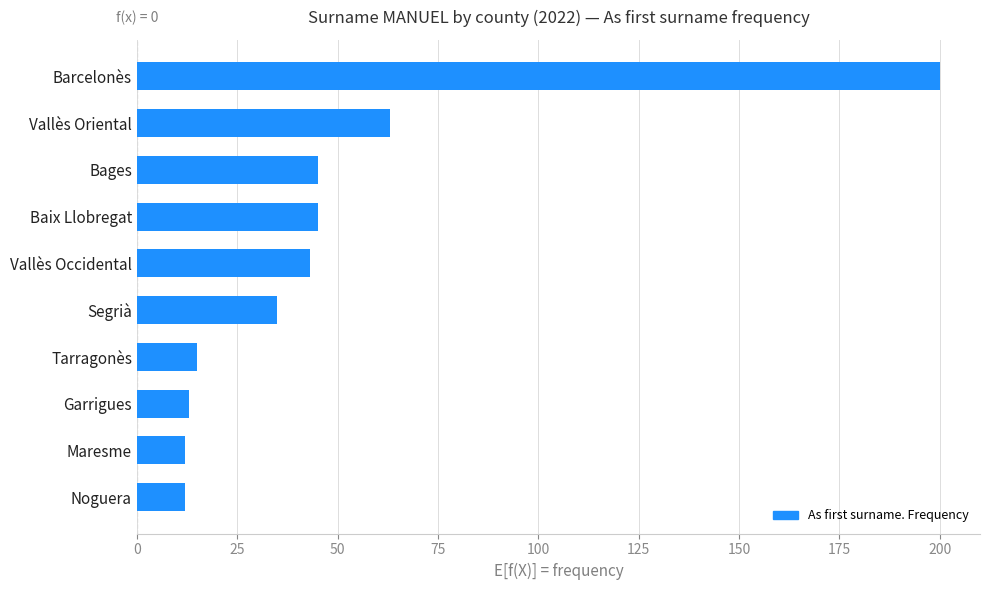

Count the number of categories in the chart.

10